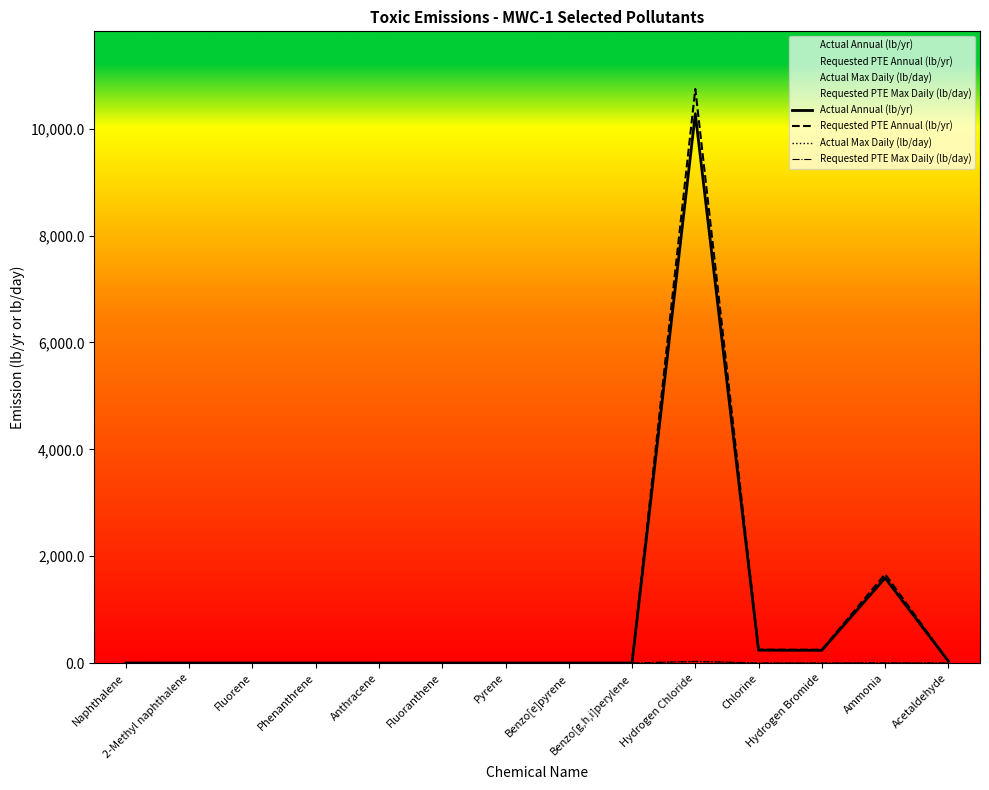

What is the difference between the Requested PTE Annual (lb/yr) values at Ammonia and 2-Methyl naphthalene?

1664.4